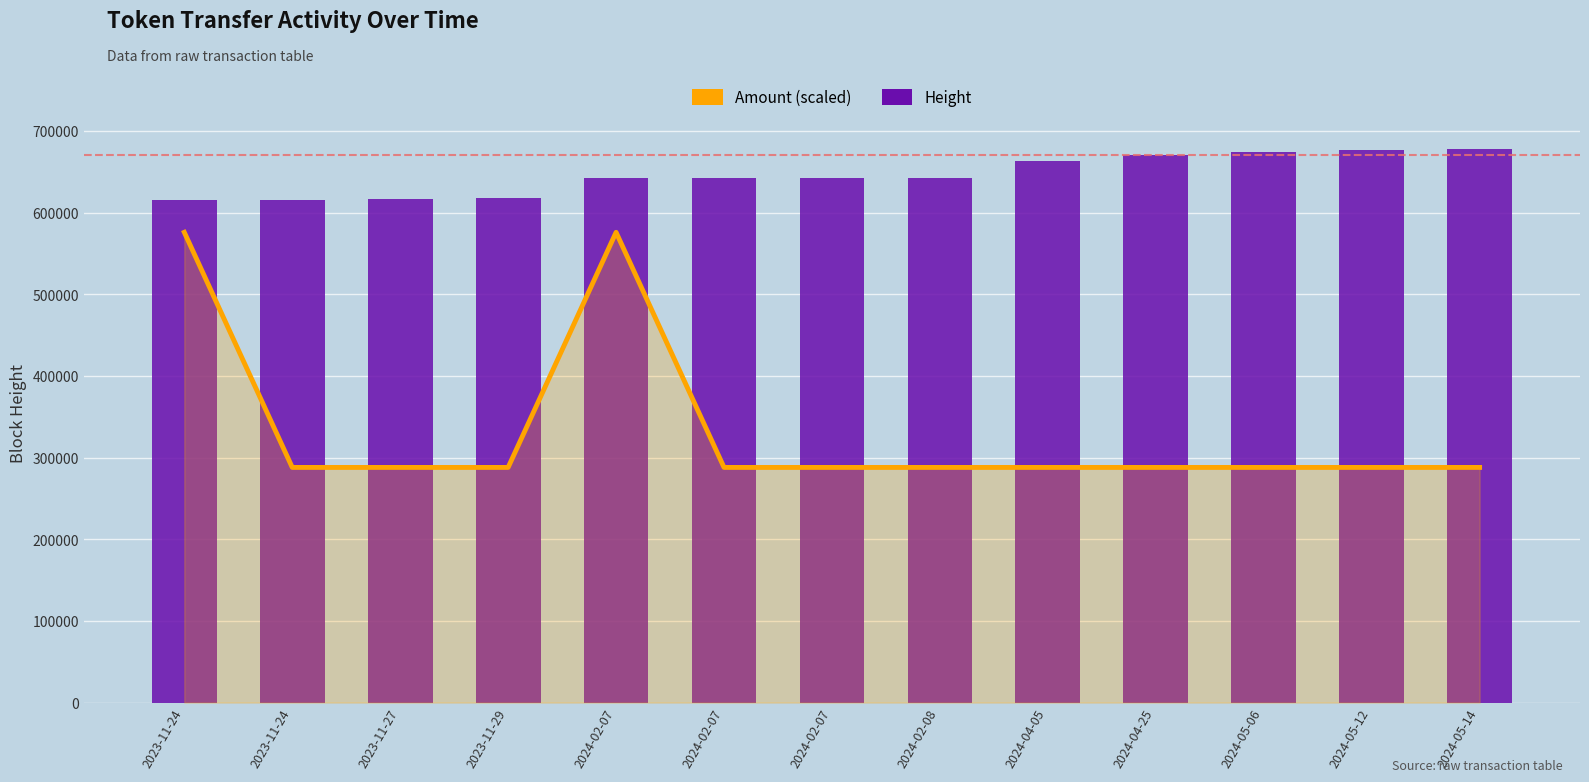

What is the highest value of the Amount (scaled) series?

575887.8